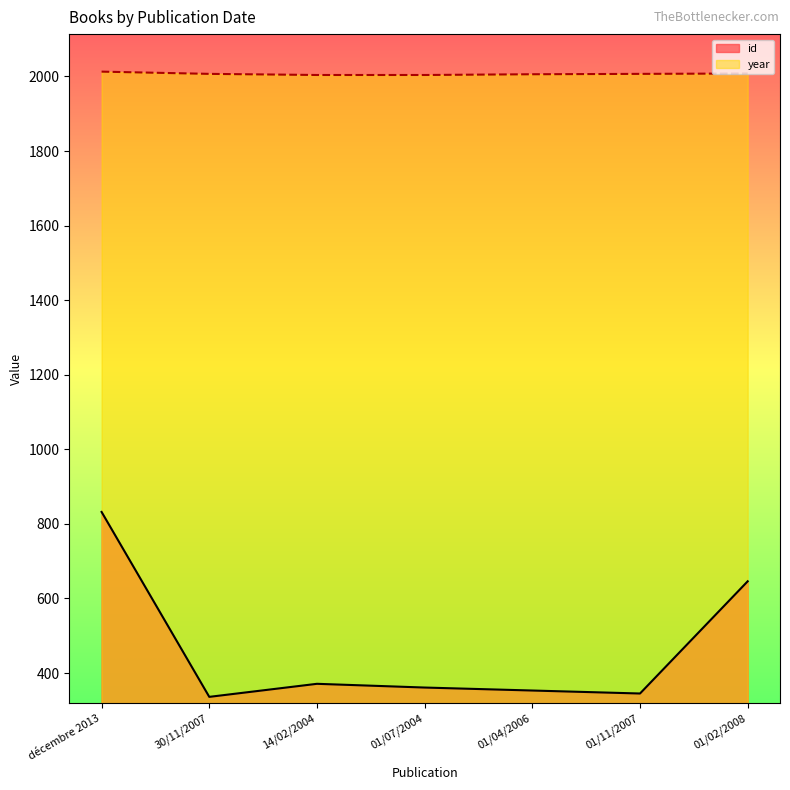

How many values in the id series exceed 361?

3